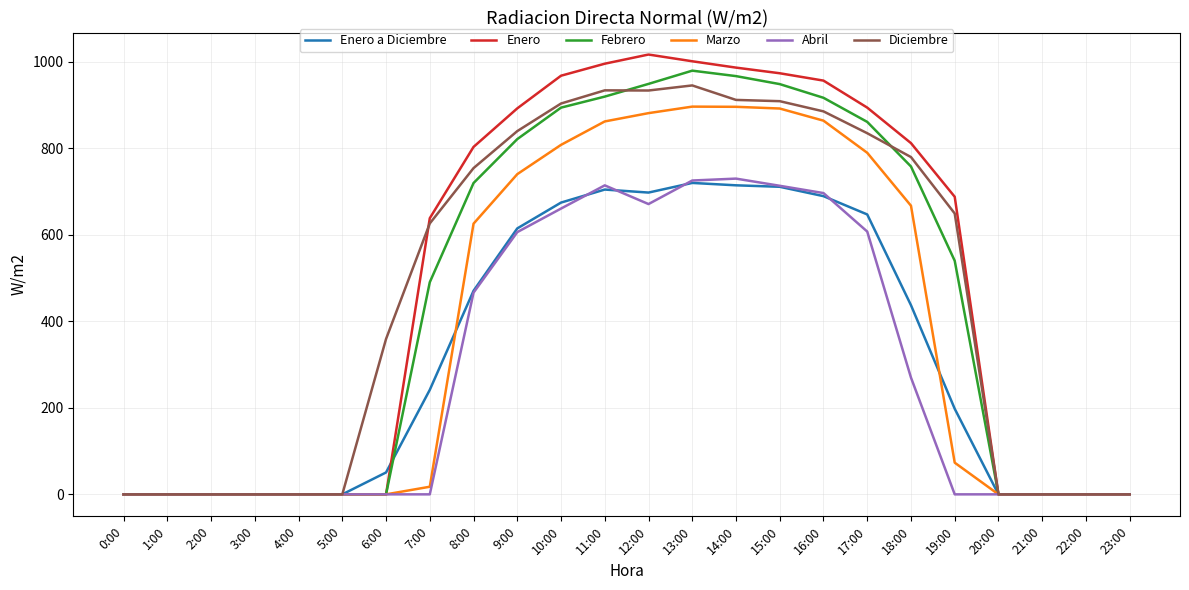

Count the number of data series in this chart.

6